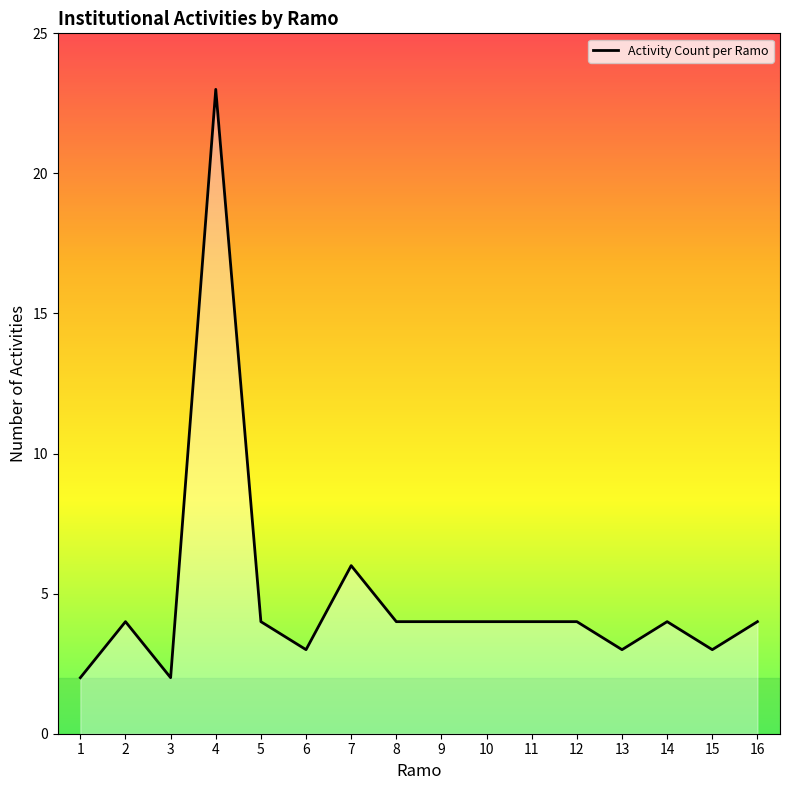

At which category does the chart reach its peak across all series?

4